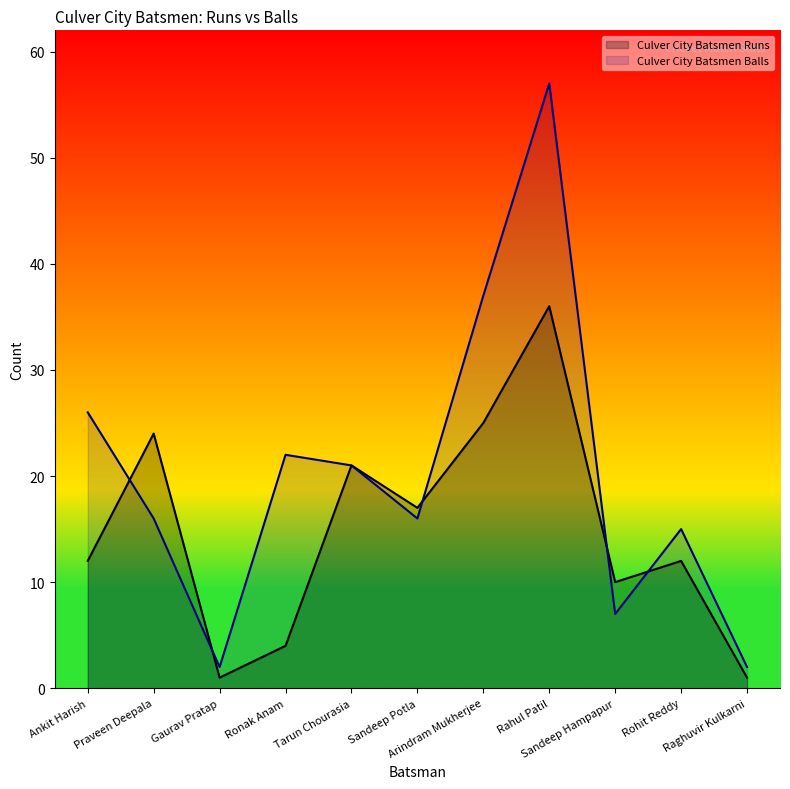

Reading left to right, list all the values displayed in this chart.

Culver City Batsmen Runs: 12	24	1	4	21	17	25	36	10	12	1
Culver City Batsmen Balls: 26	16	2	22	21	16	37	57	7	15	2